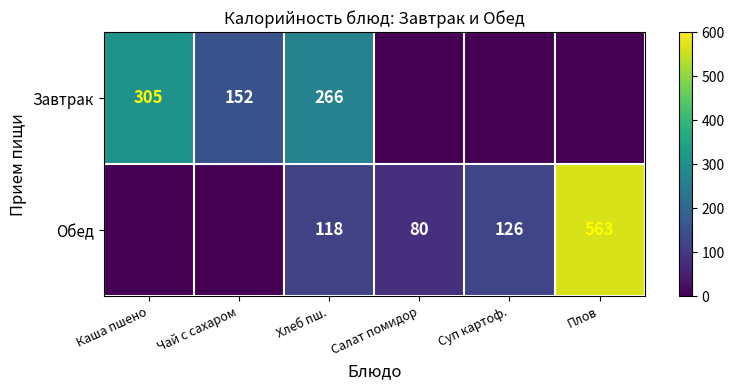

What is the total value across all series at Хлеб пш.?

384